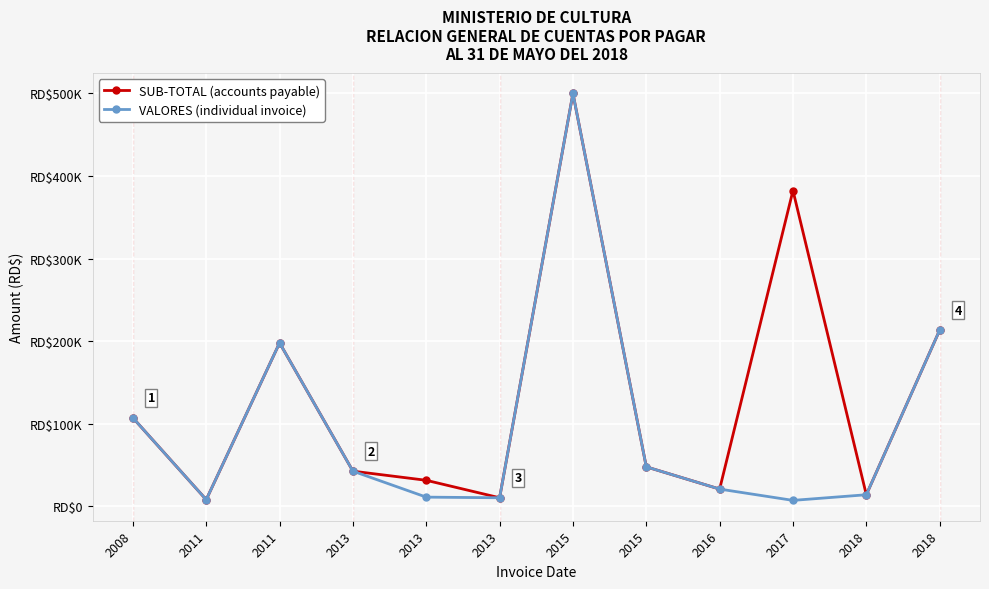

At which label does SUB-TOTAL (accounts payable) reach its peak?

2015